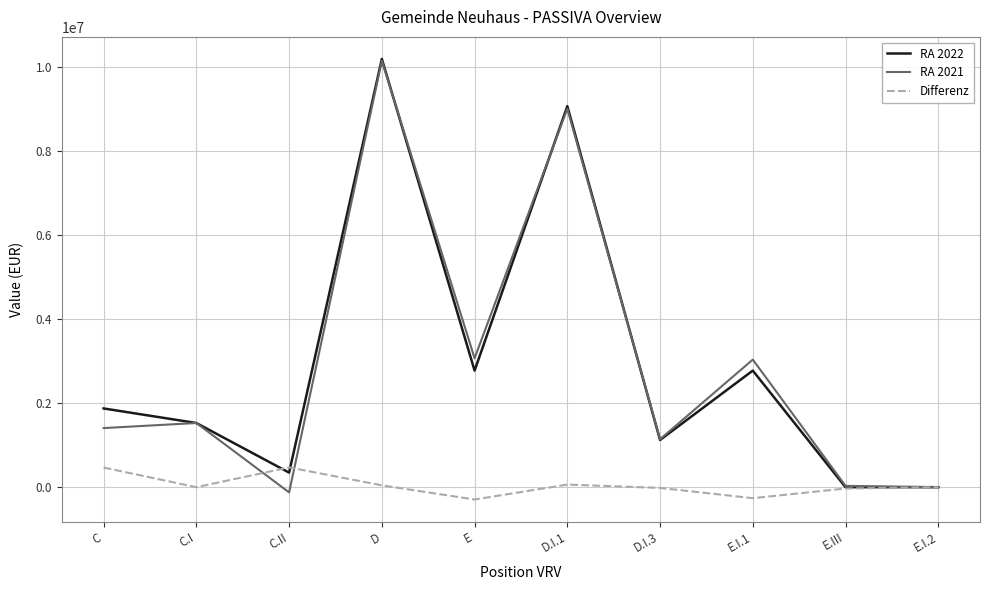

At which label does RA 2021 reach its peak?

D